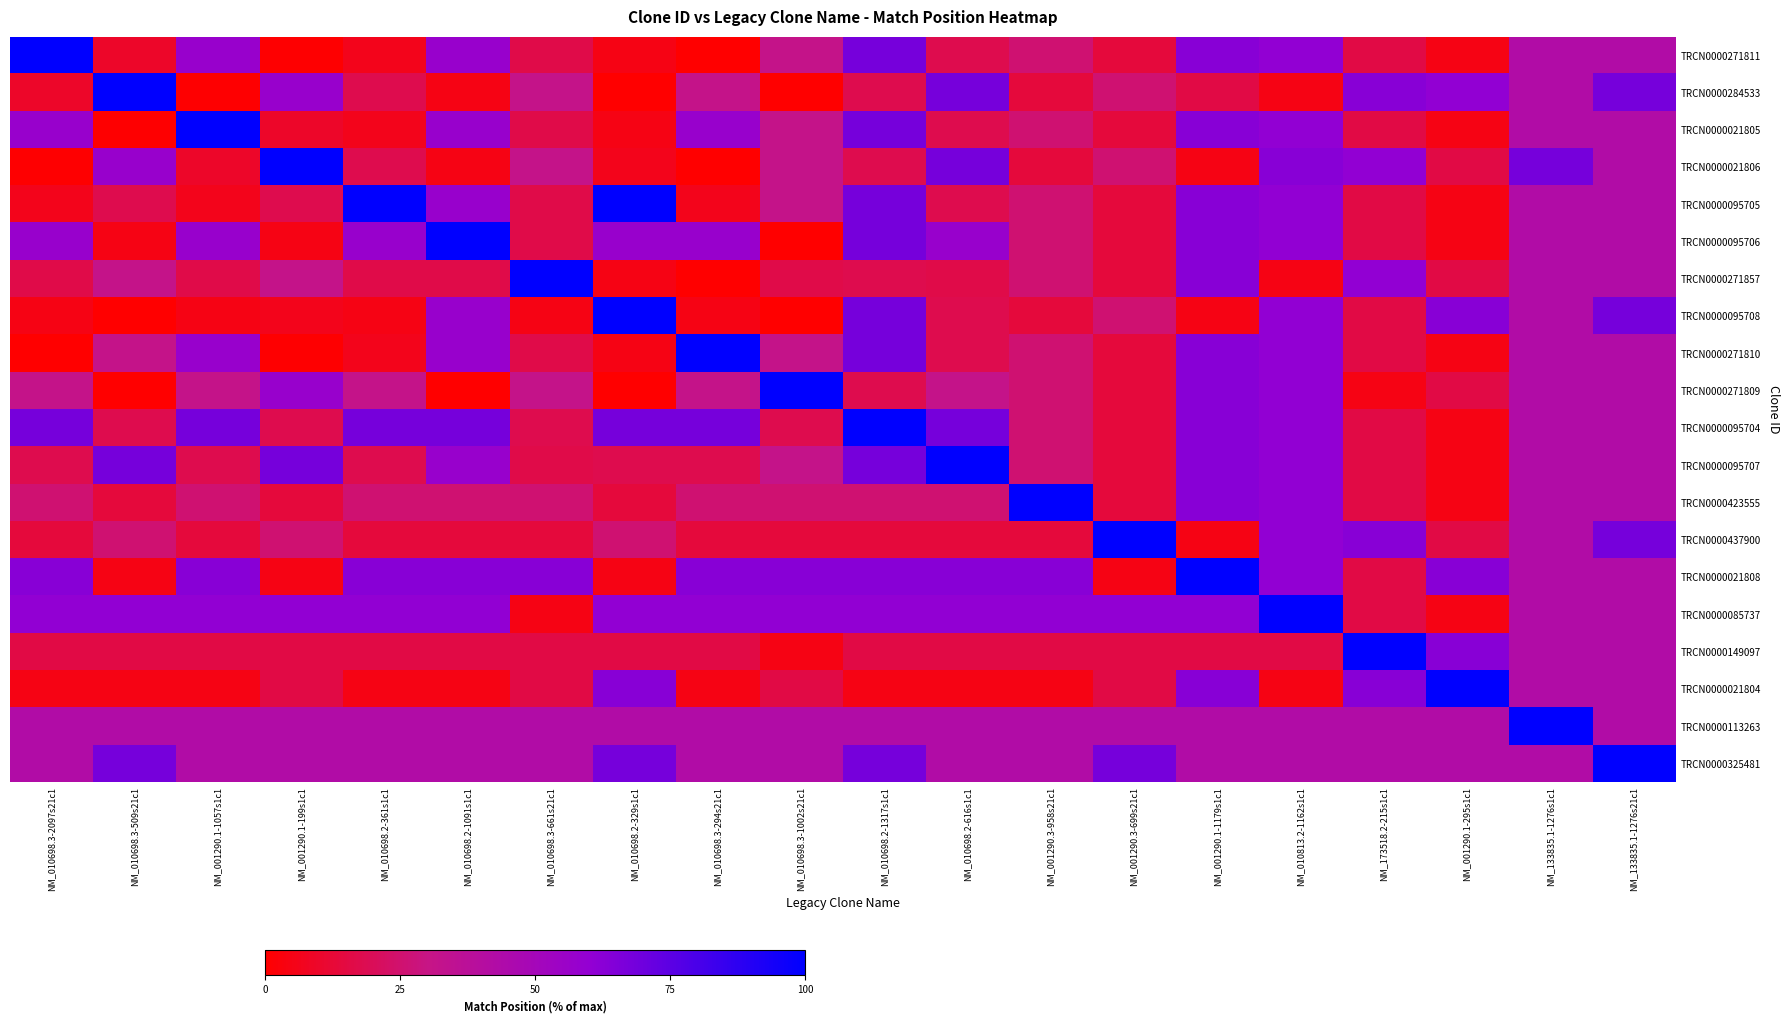

Between NM_010698.2-361s1c1 and NM_010698.3-661s21c1, which is larger?

NM_010698.3-661s21c1